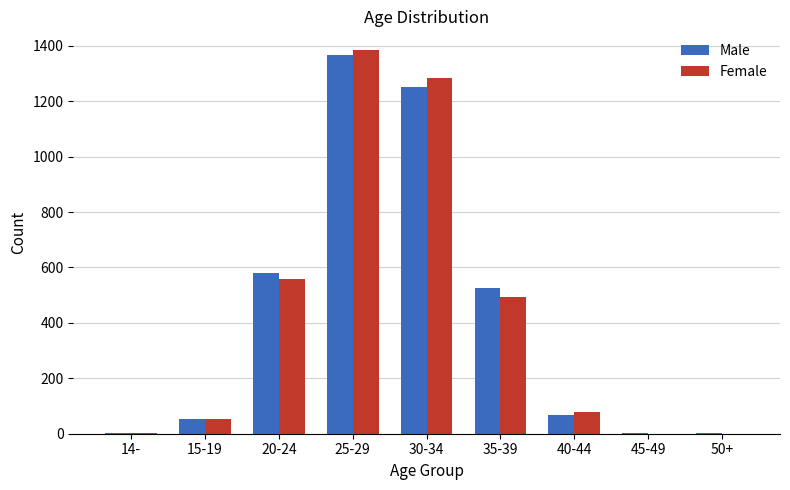

What is the sum of all Male values?

3846